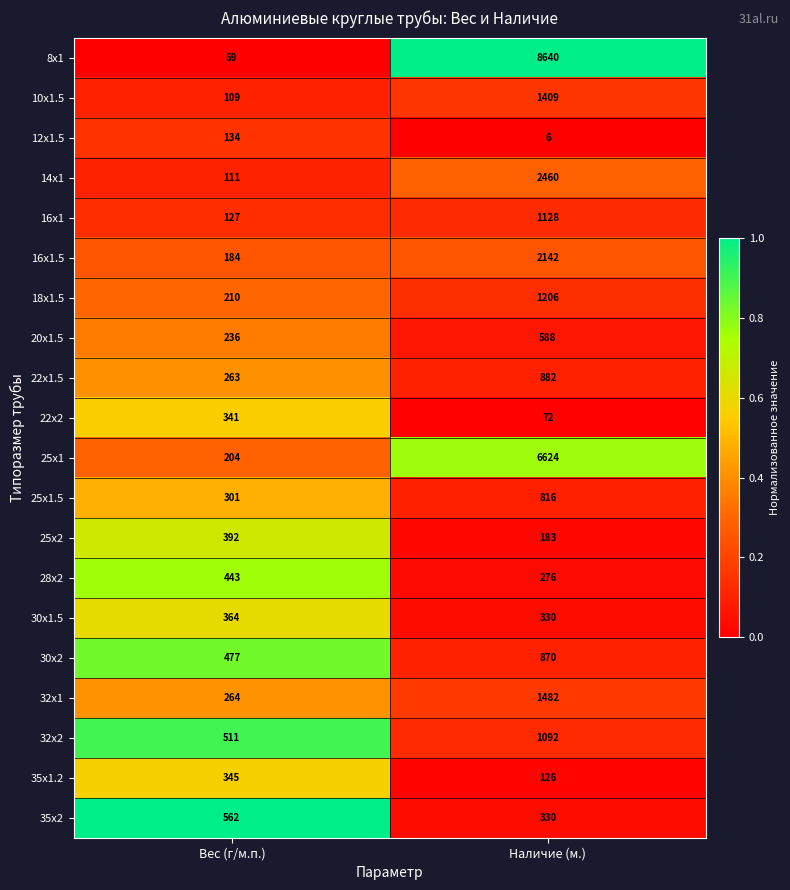

Which series has the largest total across all categories?

8x1